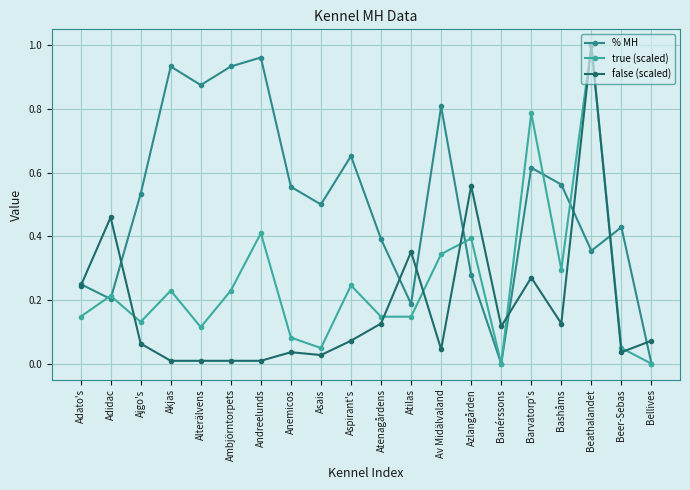

At which category is the sum across all series the highest?

Beathalandet